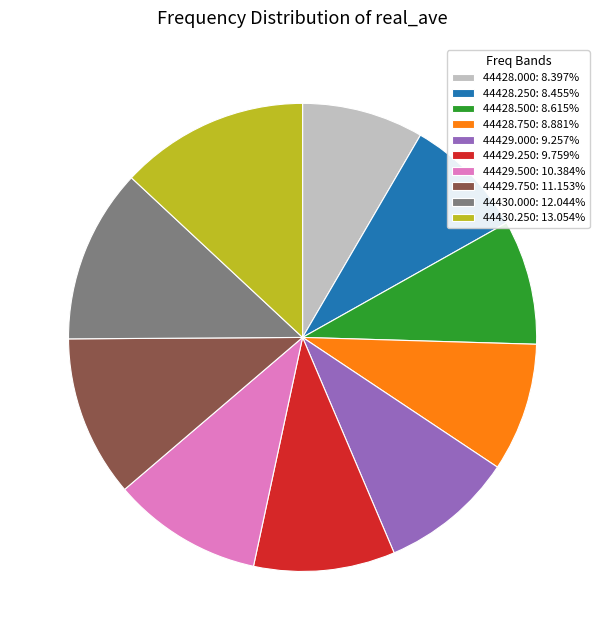

What is the ratio of the value at 44430.000: 12.044% to the value at 44429.250: 9.759%?

1.2